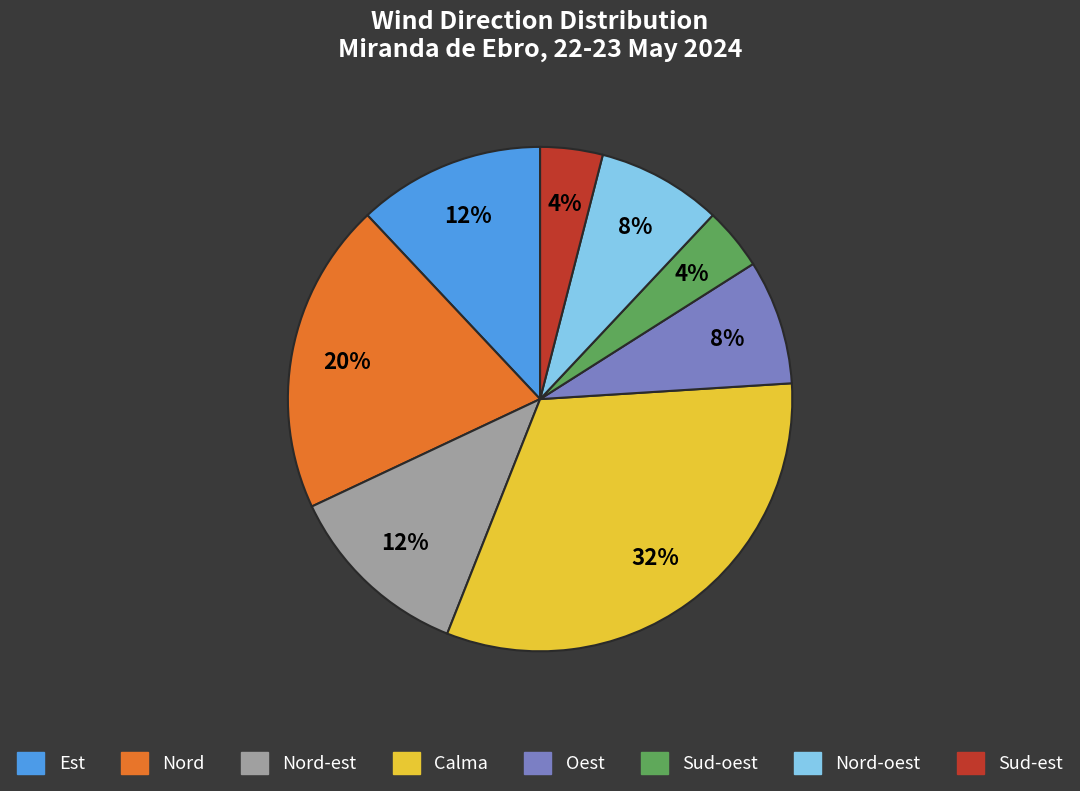

Approximately how many times larger is the value at Calma compared to Sud-oest?

8.0